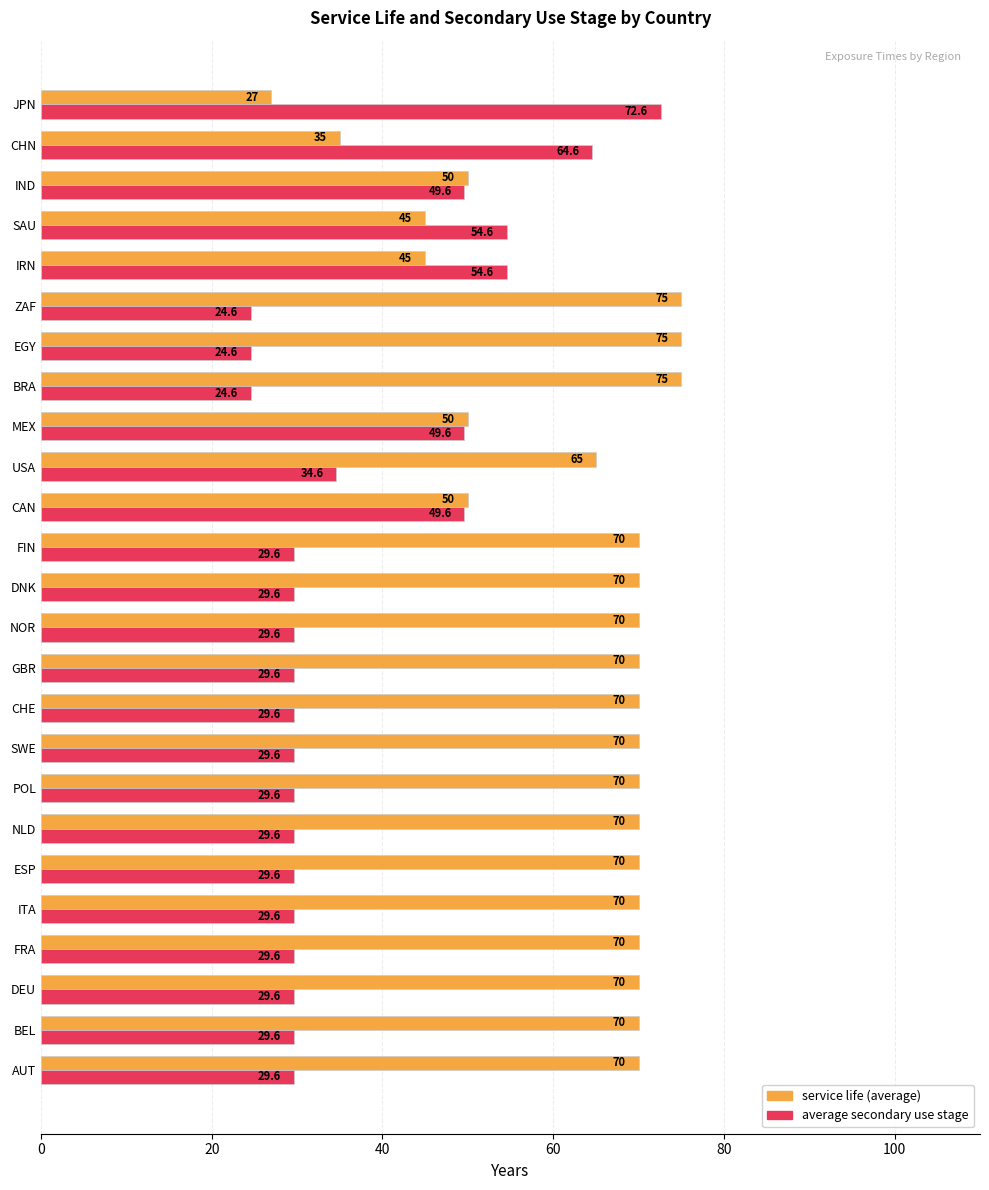

What is the sum of all service life (average) values?

1572.0